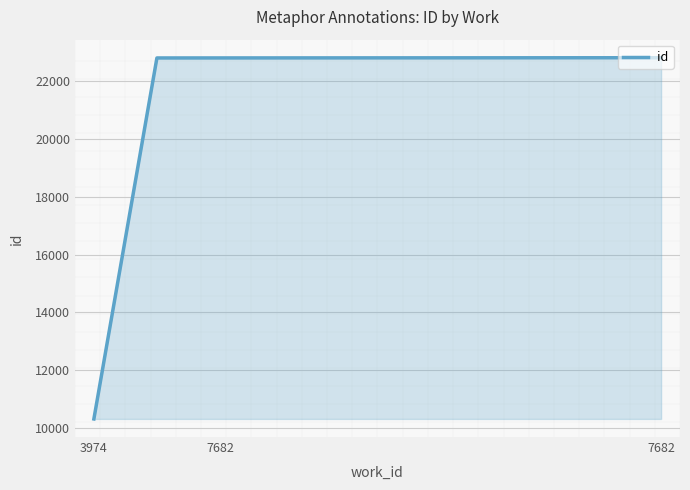

What is the minimum value shown in the chart?

10315